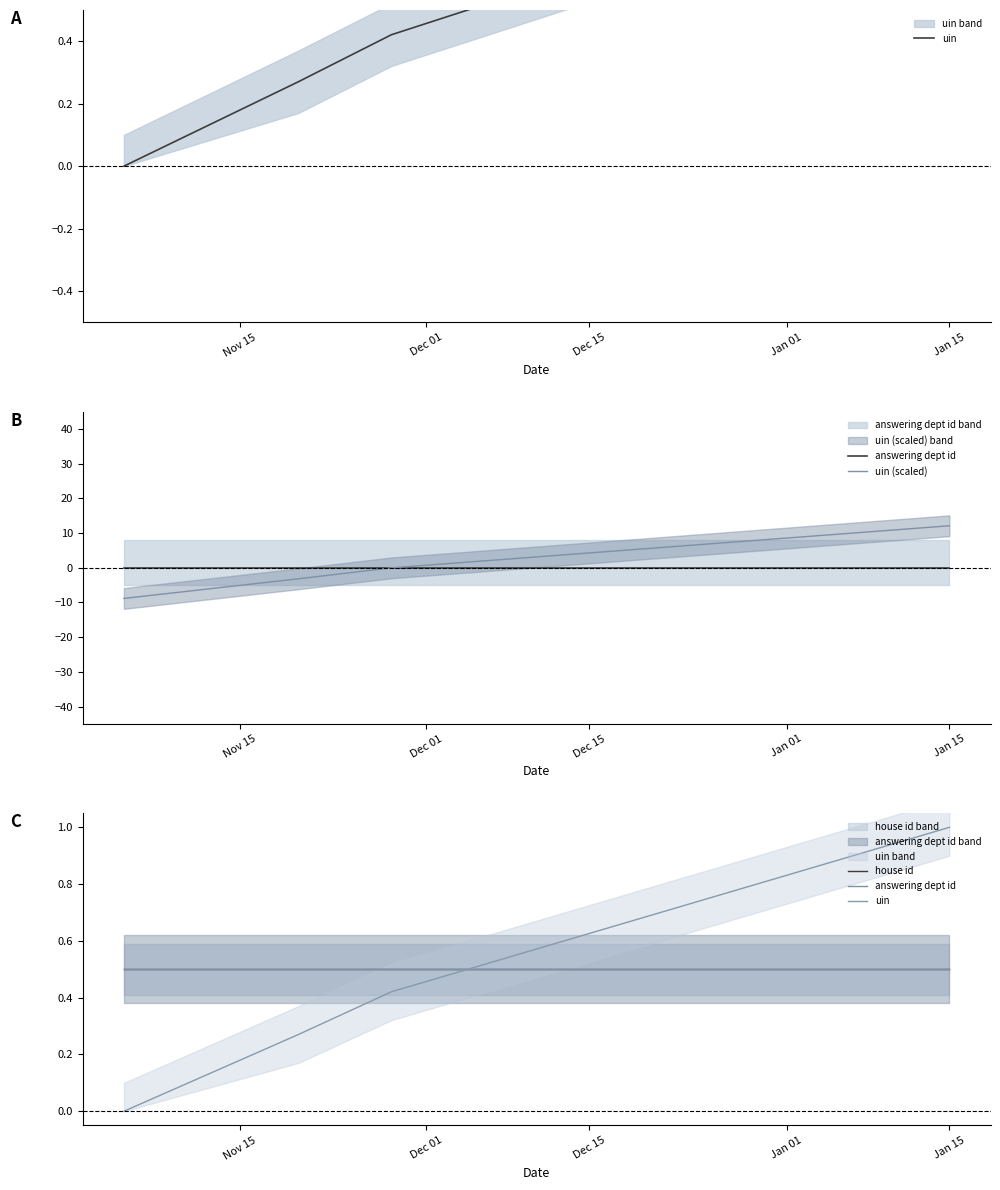

What is the sum of all uin values?

1.7